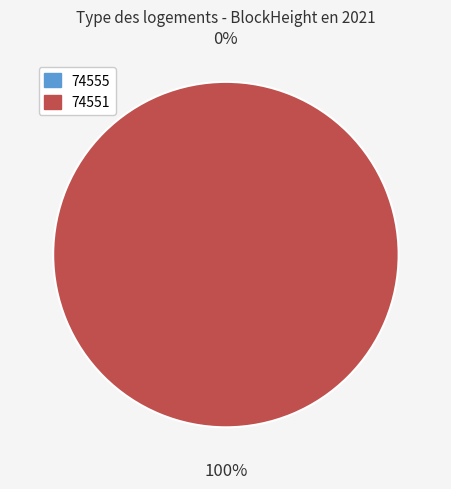

Does 74551 represent more than half of the total?

Yes